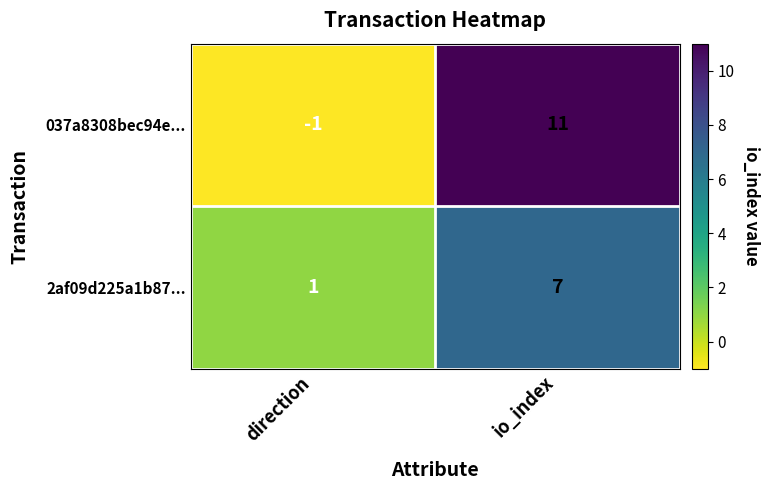

Rank the series by their average value, from highest to lowest.

037a8308bec94e..., 2af09d225a1b87...